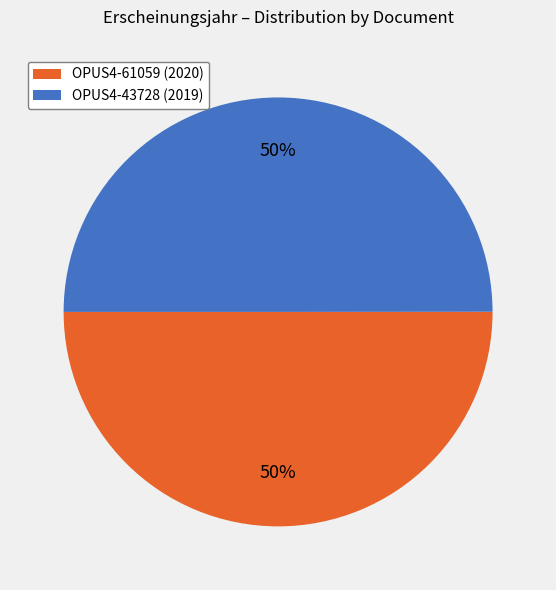

Combined, do OPUS4-43728 (2019) and OPUS4-61059 (2020) account for over 50%?

Yes